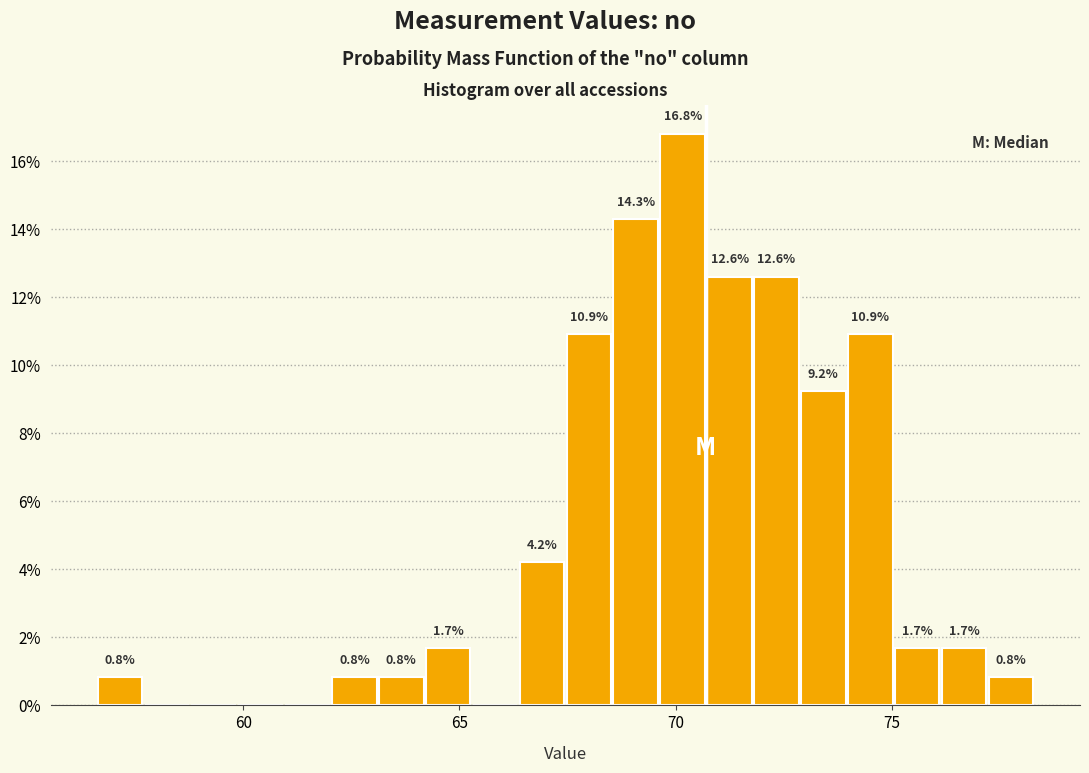

Around what value on the x-axis is the tallest bar? Give the approximate position of its centre, as read against the axis.

70.0